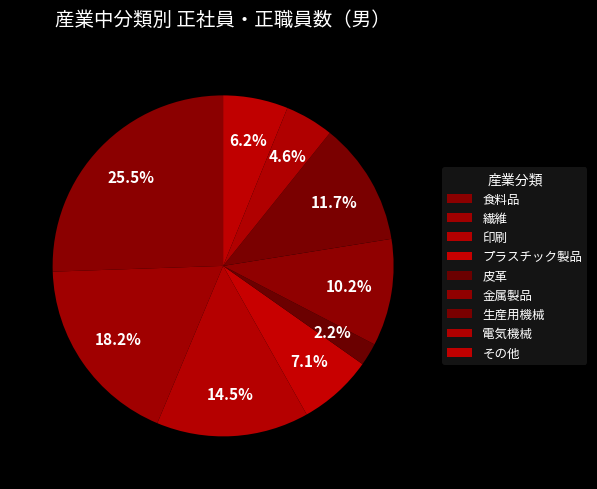

How many segments does this pie chart have?

9